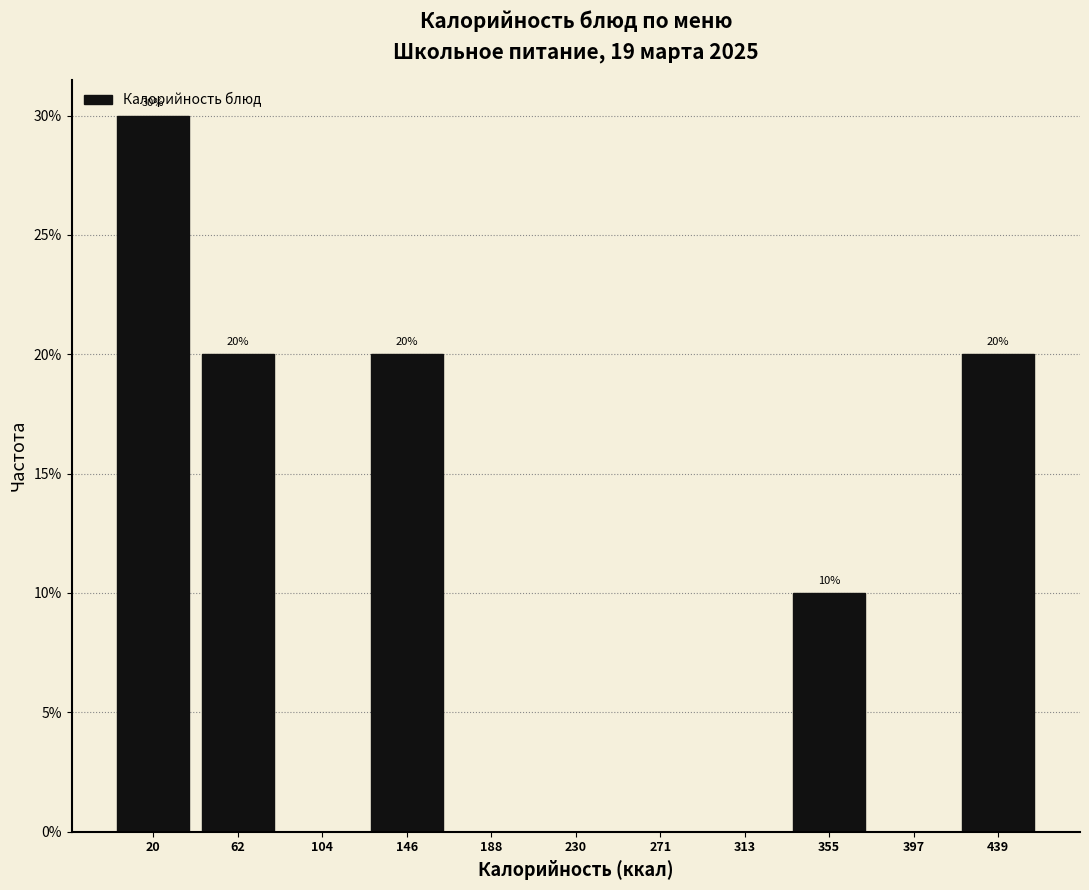

Which range on the x-axis has the tallest bar?

0 to 40